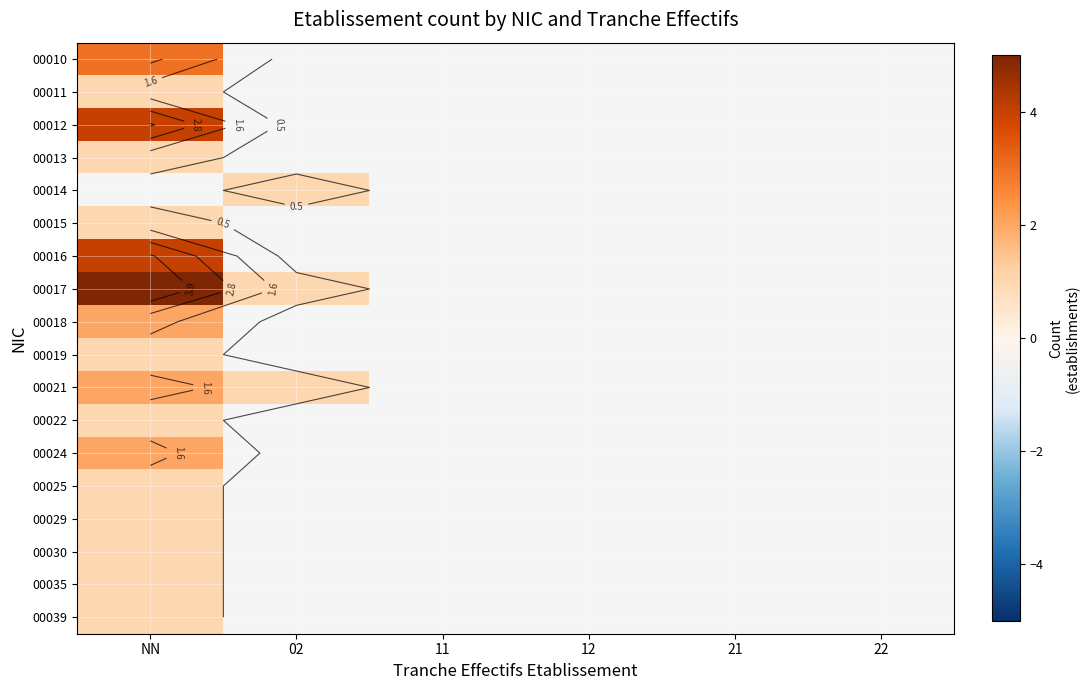

At NN, list the series in order from smallest to largest.

00011, 00013, 00015, 00019, 00022, 00025, 00029, 00030, 00035, 00018, 00021, 00010, 00012, 00014, 00039, 00024, 00016, 00017